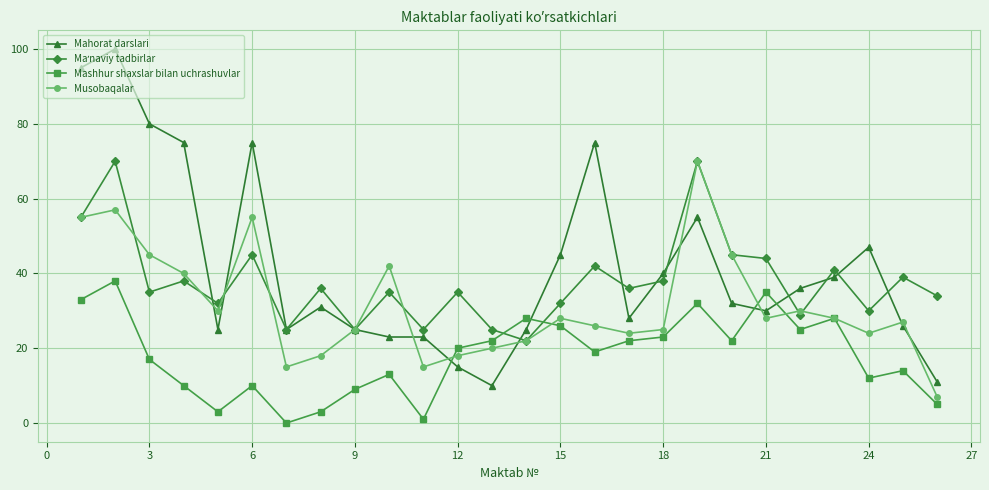

Which series has the largest range (max minus min)?

Mahorat darslari